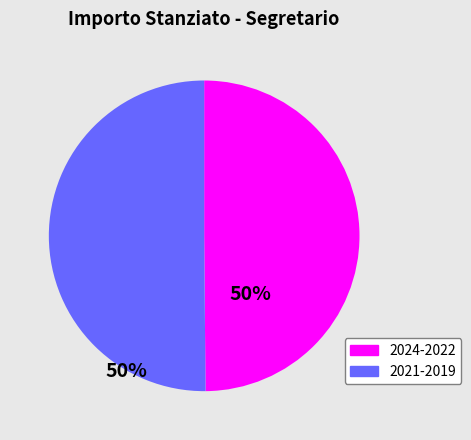

Count the number of slices in the pie.

2